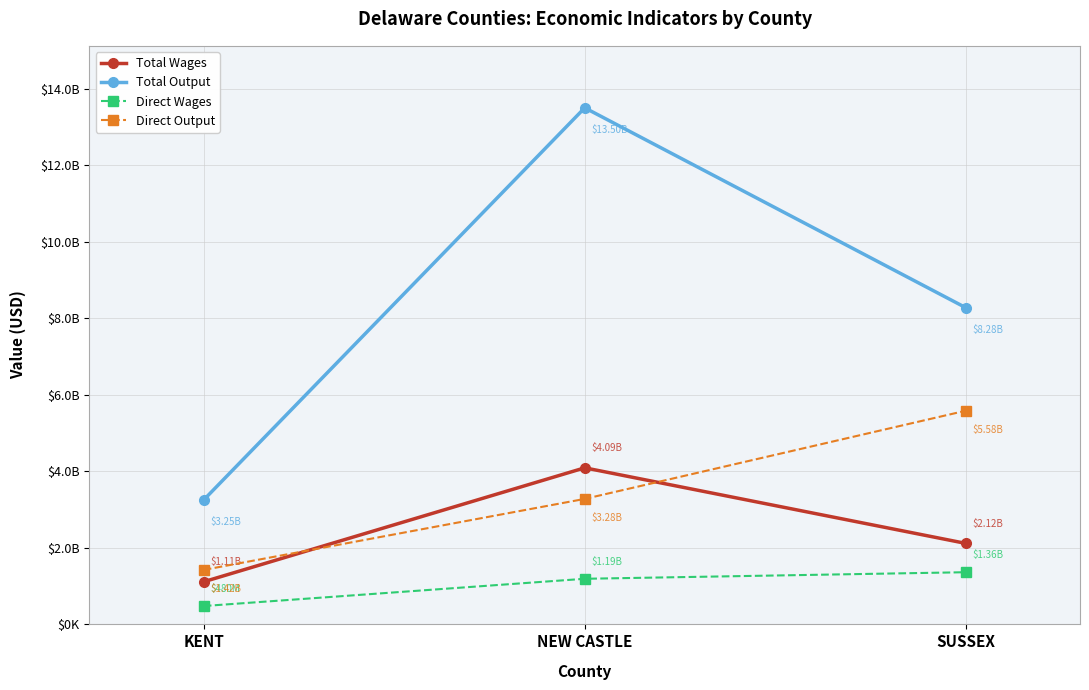

What is the average value of the Total Output series?

8343104500